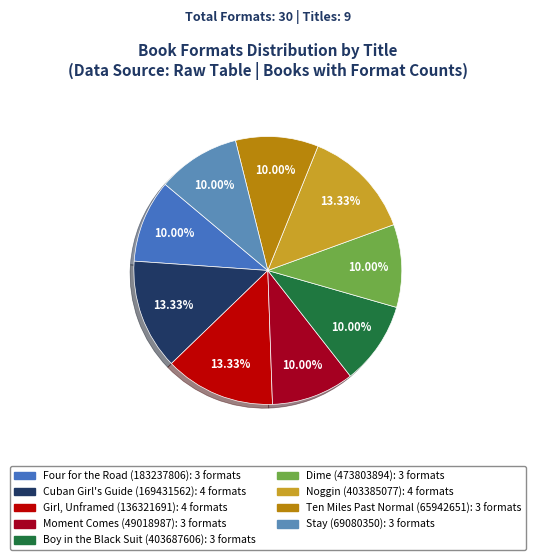

How many segments does this pie chart have?

9